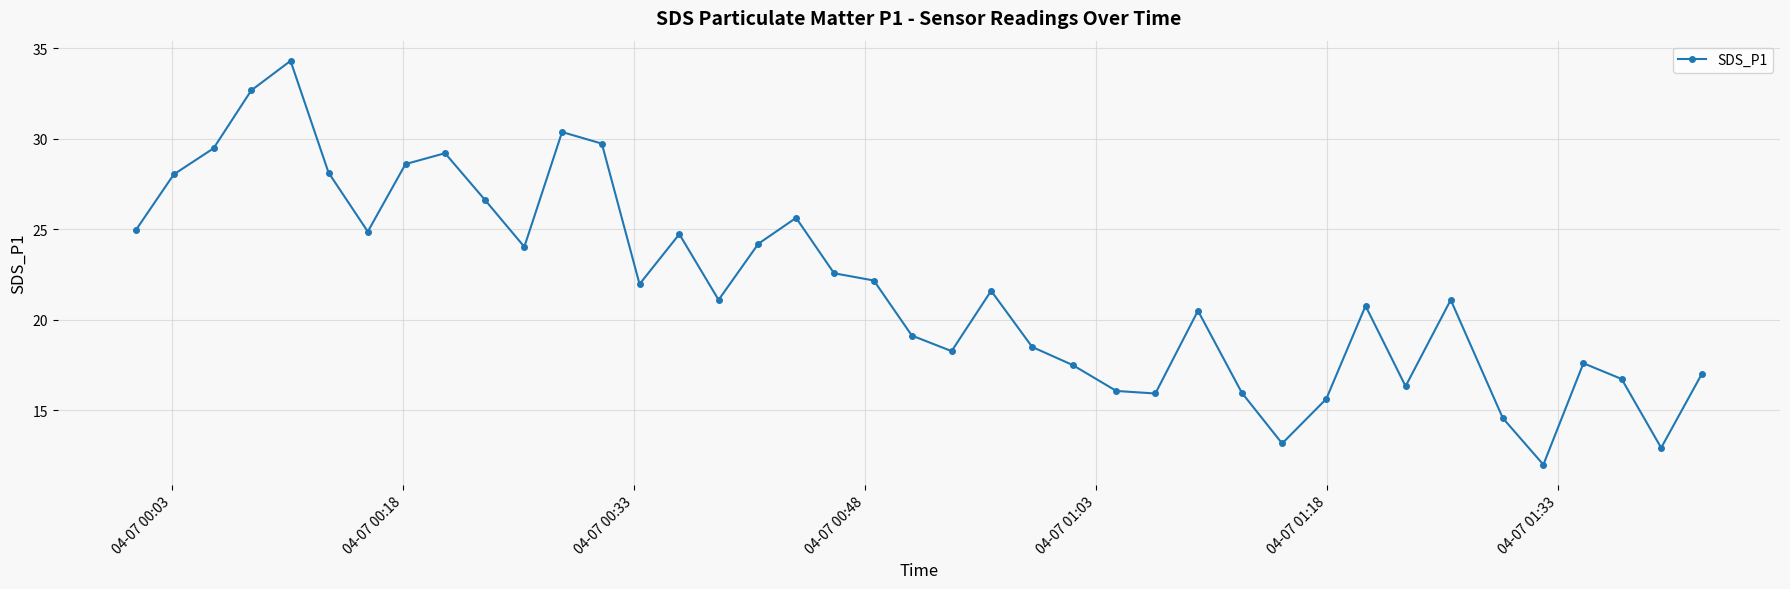

True or false: there are more than 0 points higher than both neighbors.

True